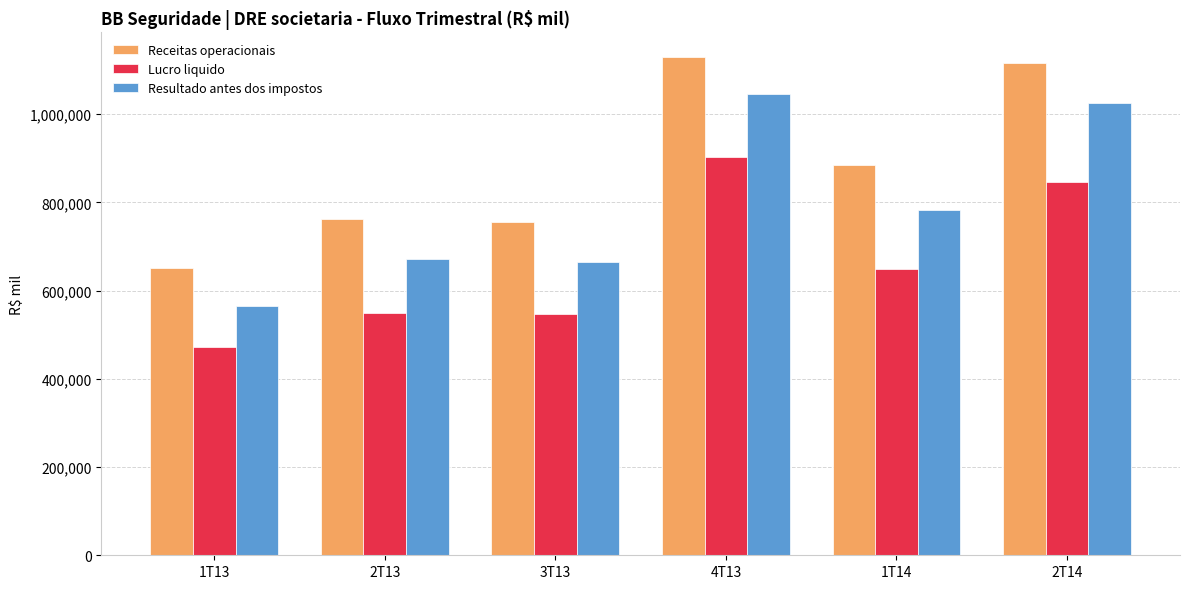

At which label does Receitas operacionais first exceed 885390?

4T13